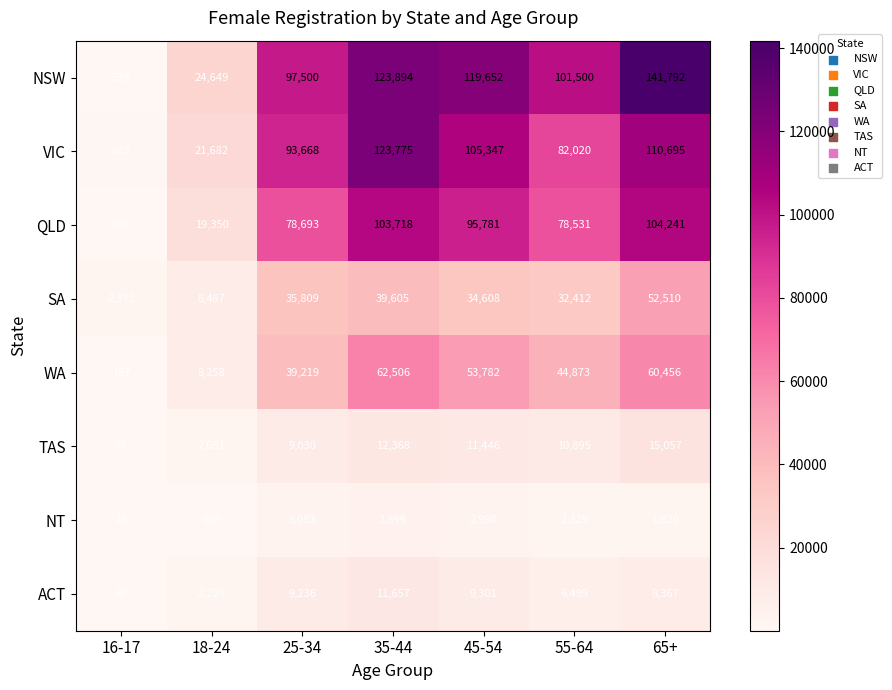

True or false: QLD has a value of 47667 at 35-44.

False